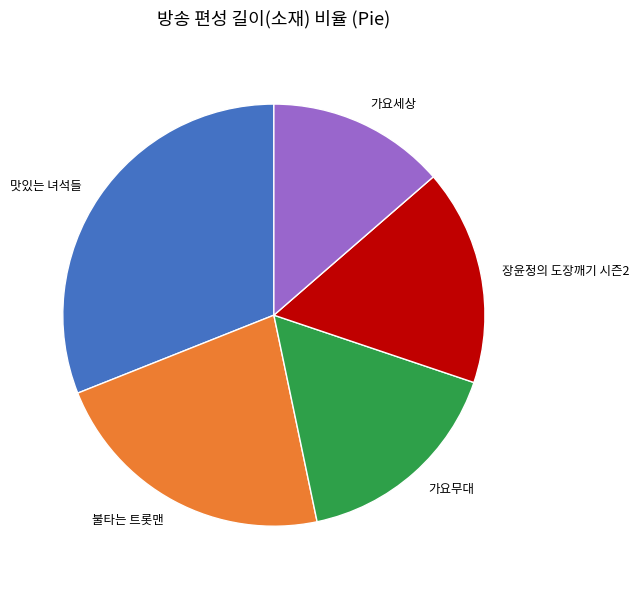

True or false: 맛있는 녀석들 accounts for 31% of the total.

True